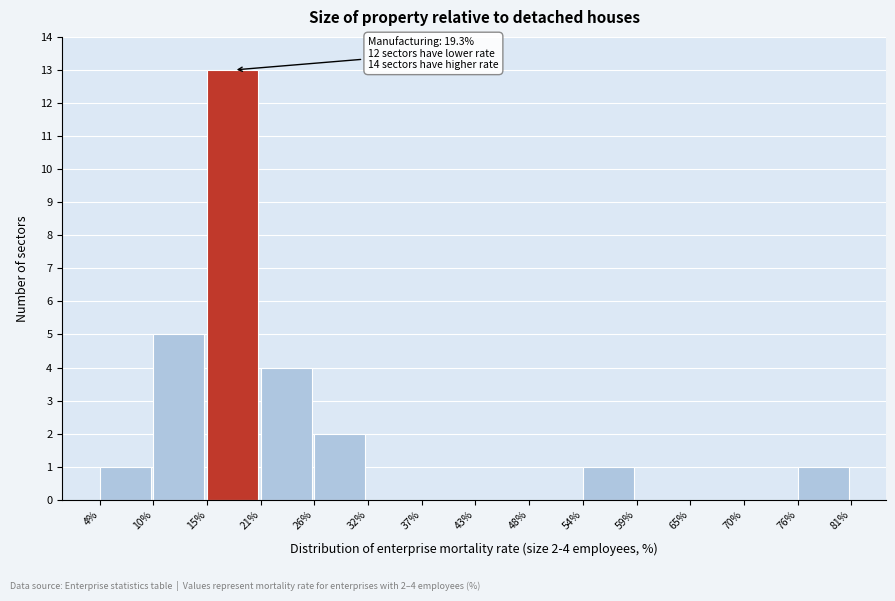

Over which range of the x-axis is the bar tallest?

15% to 21%